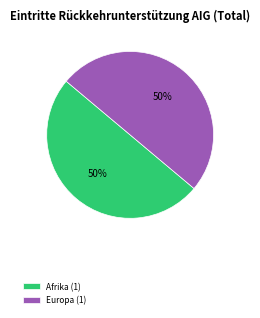

Combined, do Afrika (1) and Europa (1) account for over 50%?

Yes